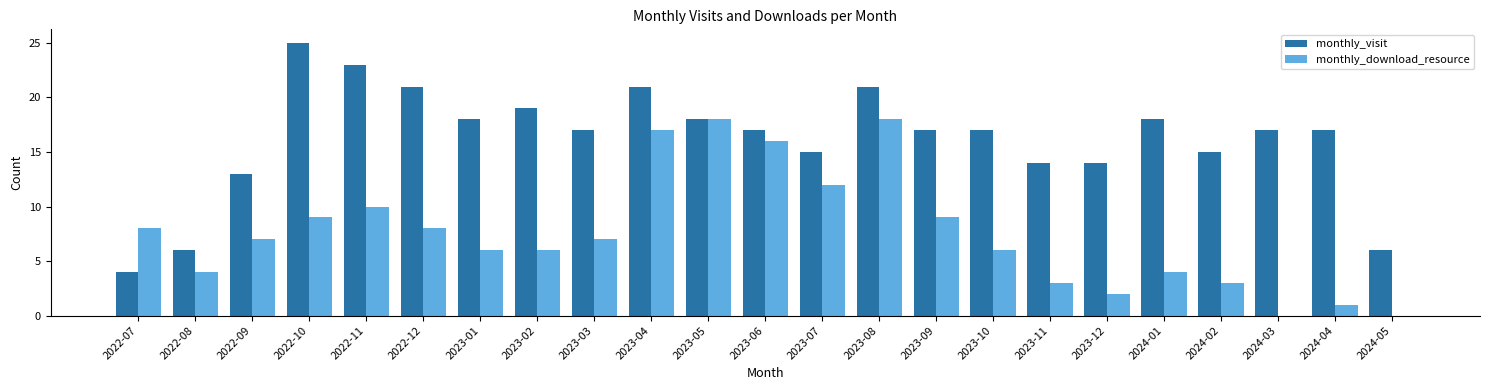

What is the average value of the monthly_download_resource series?

8